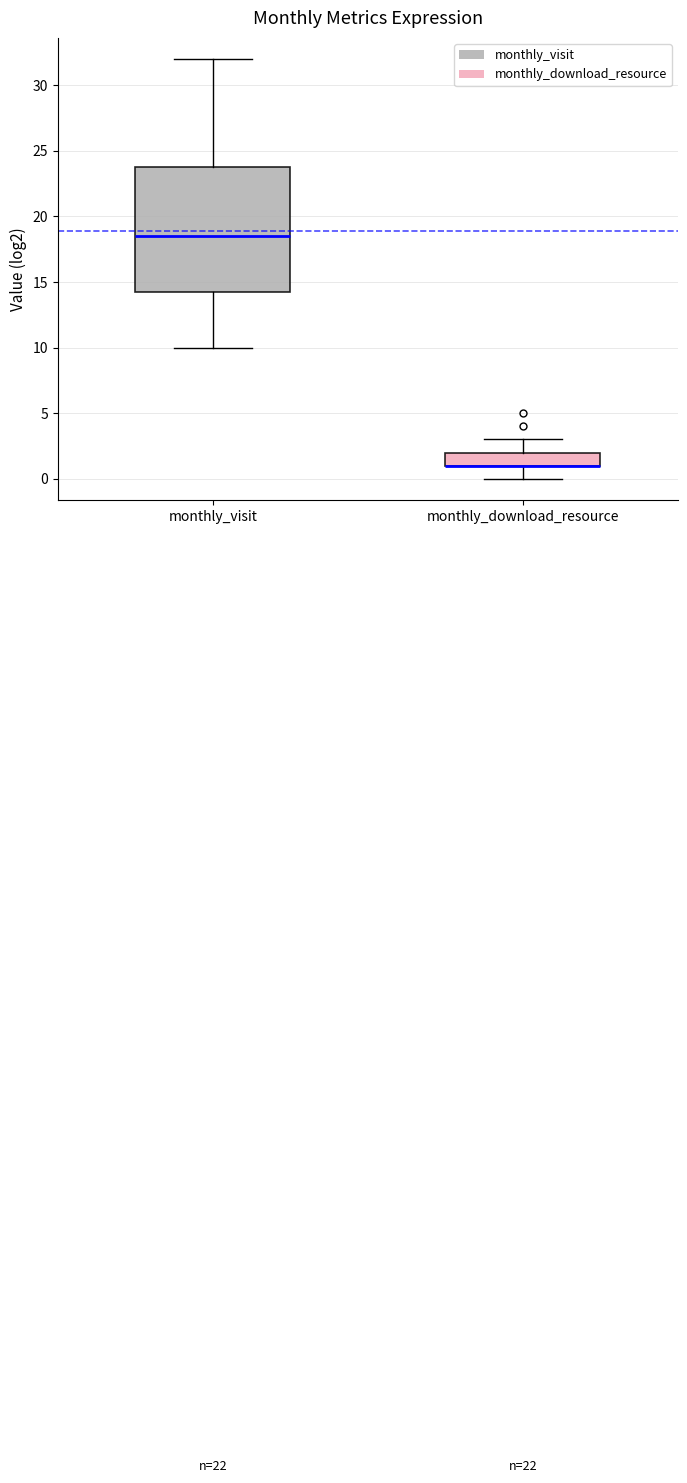

Comparing the boxes themselves (not the whiskers), which one is the tallest?

monthly_visit